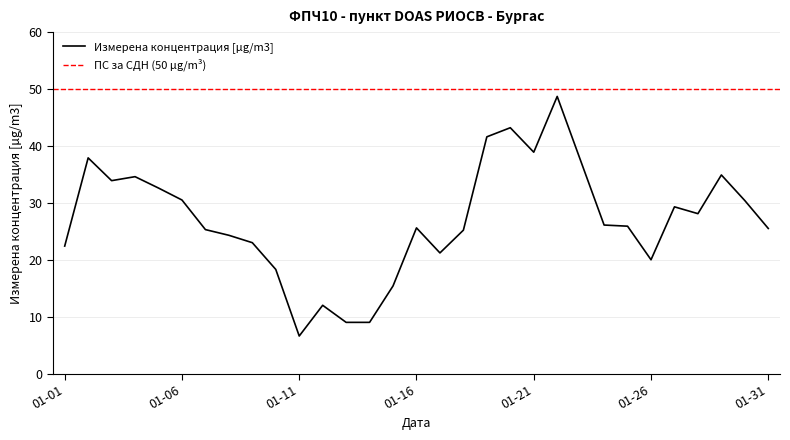

Reading left to right, extract all data points from this chart.

22.4	37.9	33.9	34.6	32.6	30.5	25.3	24.3	23.0	18.3	6.6	12.0	9.0	9.0	15.4	25.6	21.2	25.2	41.6	43.2	38.9	48.7	37.4	26.1	25.9	20.0	29.3	28.1	34.9	30.4	25.5